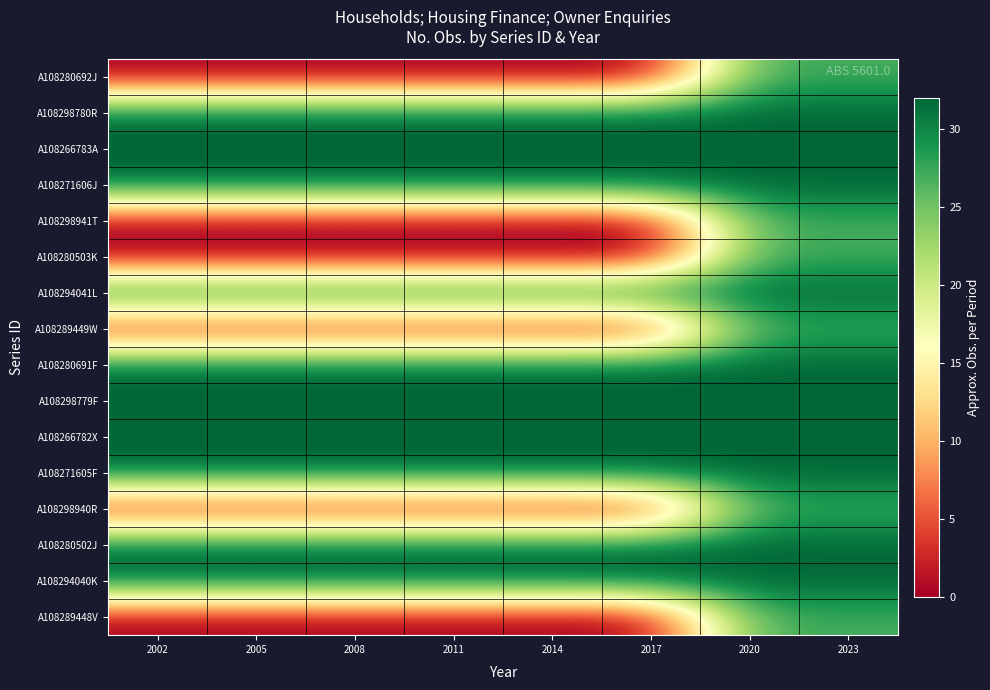

At how many categories does at least one series exceed 14?

8